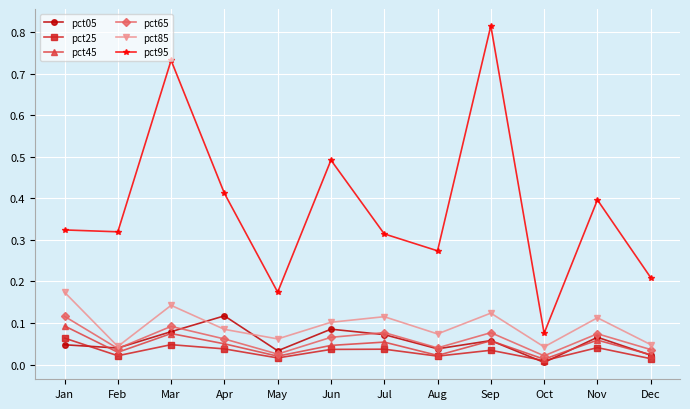

At which label does pct85 reach its peak?

Jan